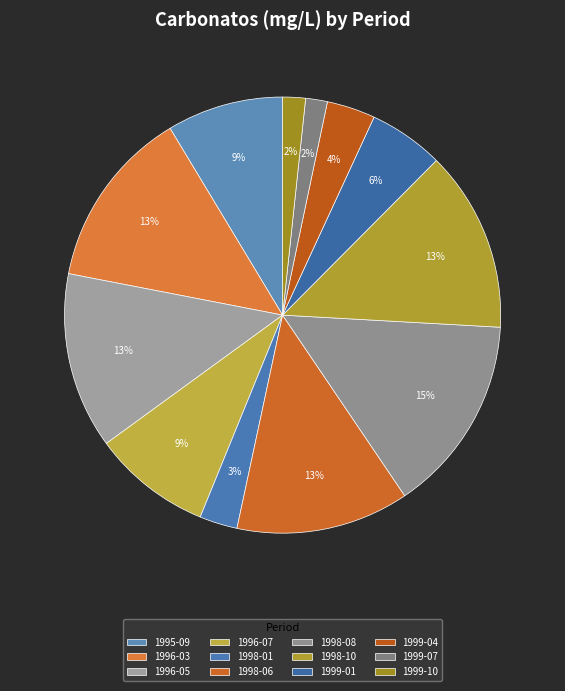

To the nearest percent, what is the average slice percentage?

8%